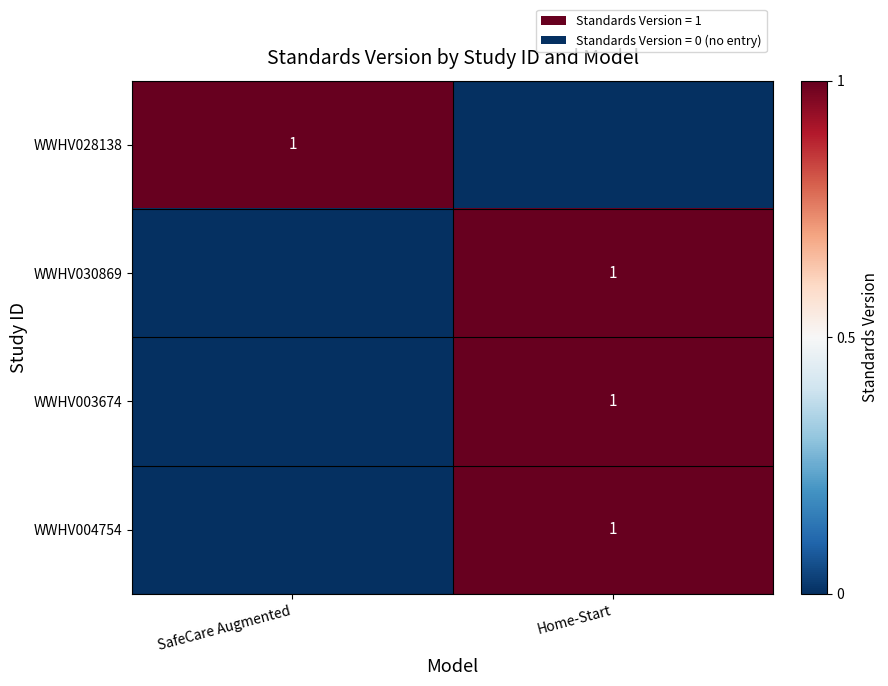

The value of WWHV030869 at Home-Start is 2. True or false?

False